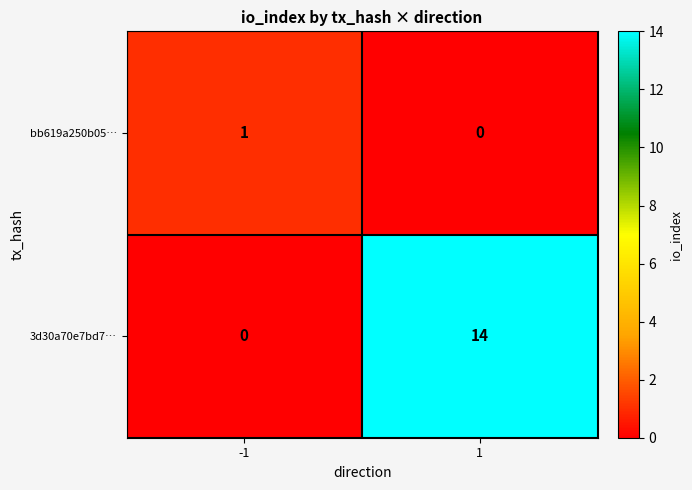

What is the sum of the 3d30a70e7bd7… values at 1 and -1?

14